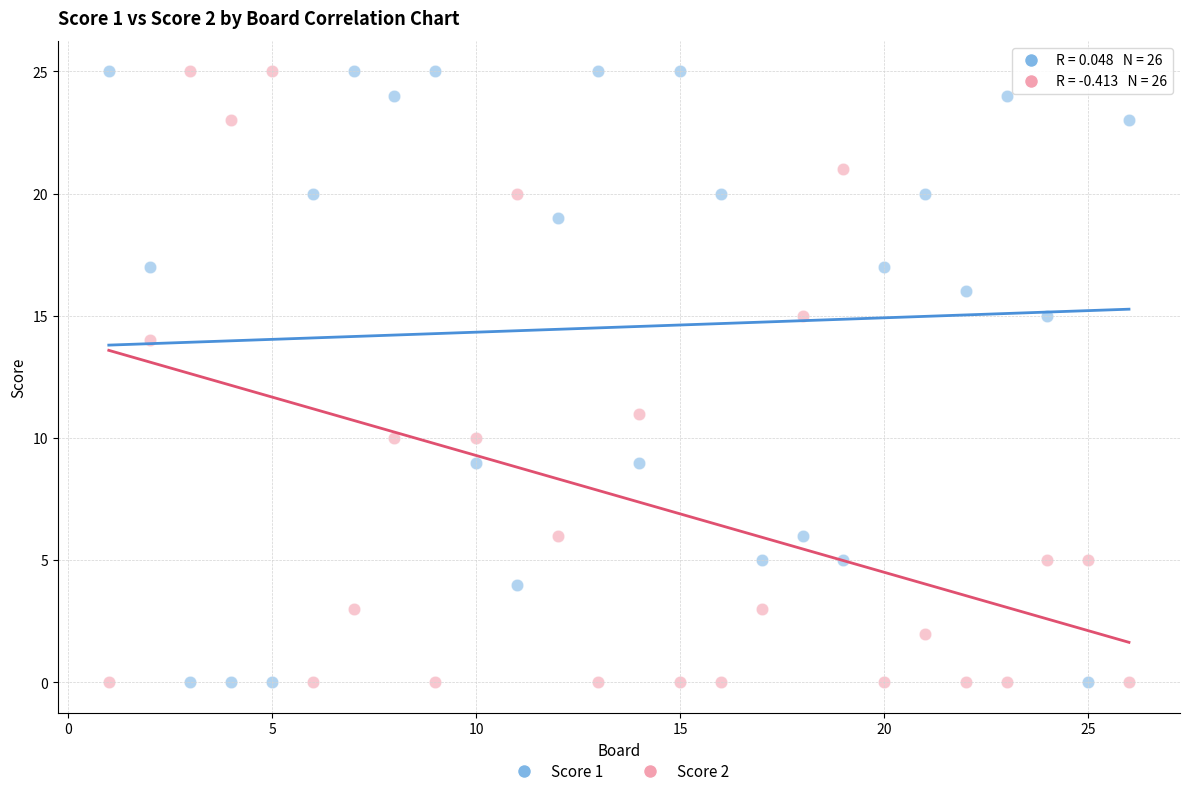

Across all data points, what is the range of Y values (max minus min)?

25